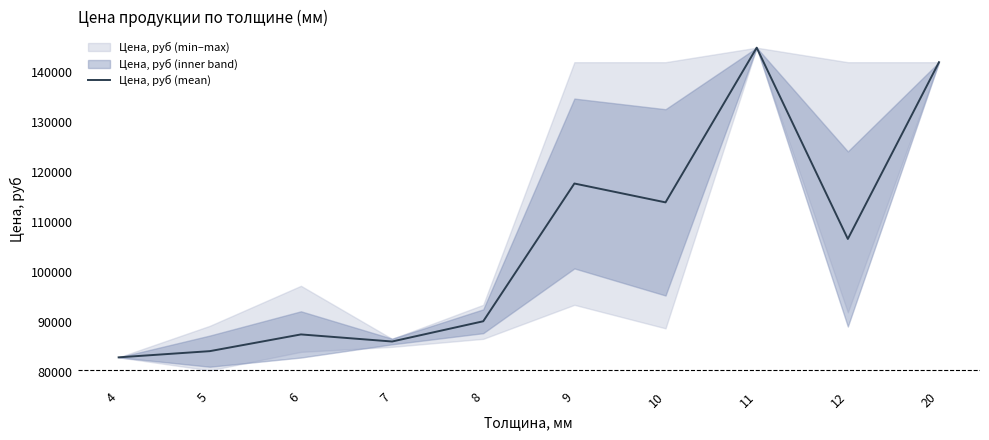

How many data points are less than 106567?

5